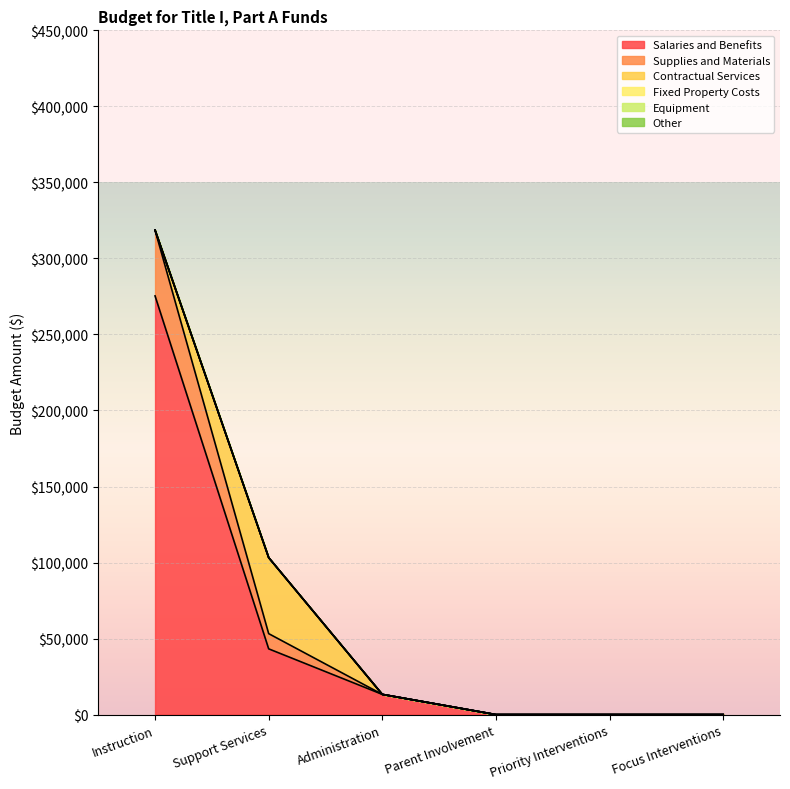

At which category is the sum across all series the highest?

Instruction